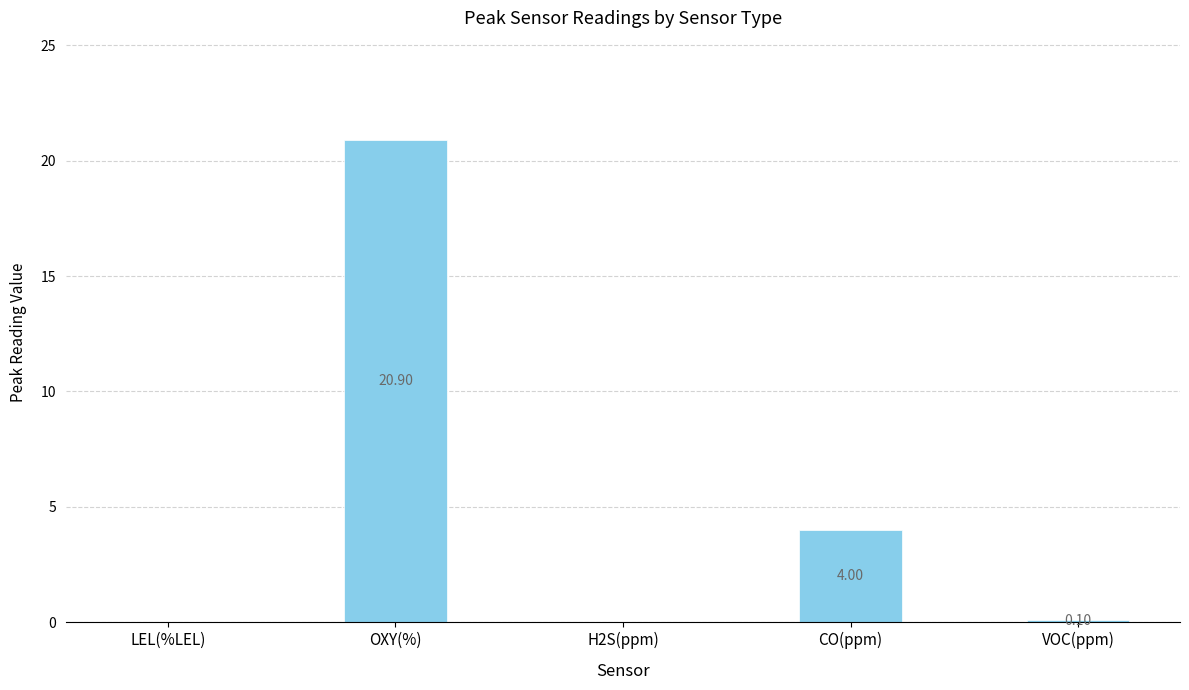

At which label is the value closest to 10?

CO(ppm)